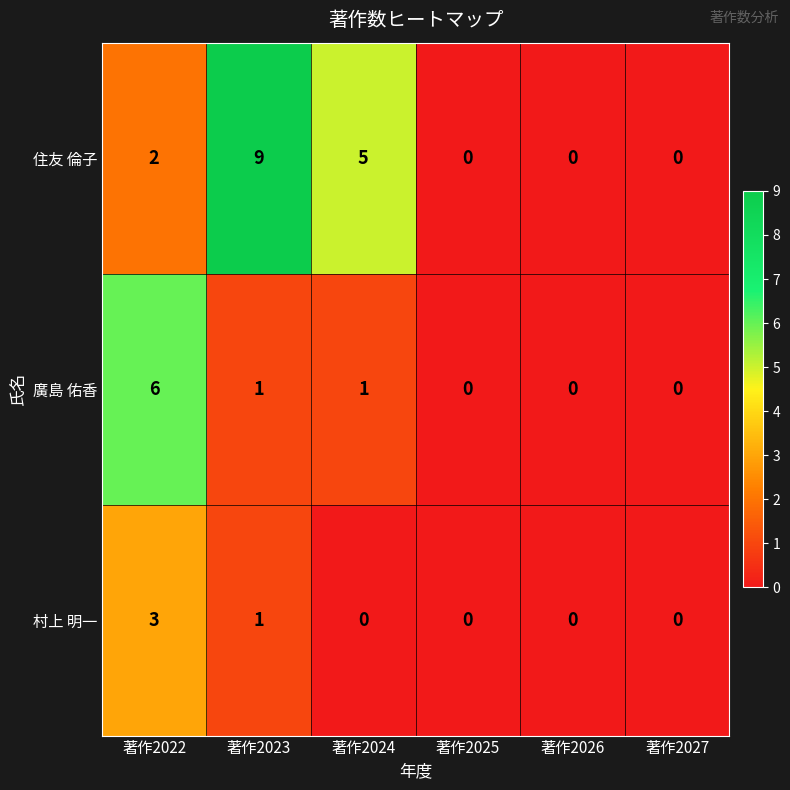

How many data points in 住友 倫子 are less than 2?

3